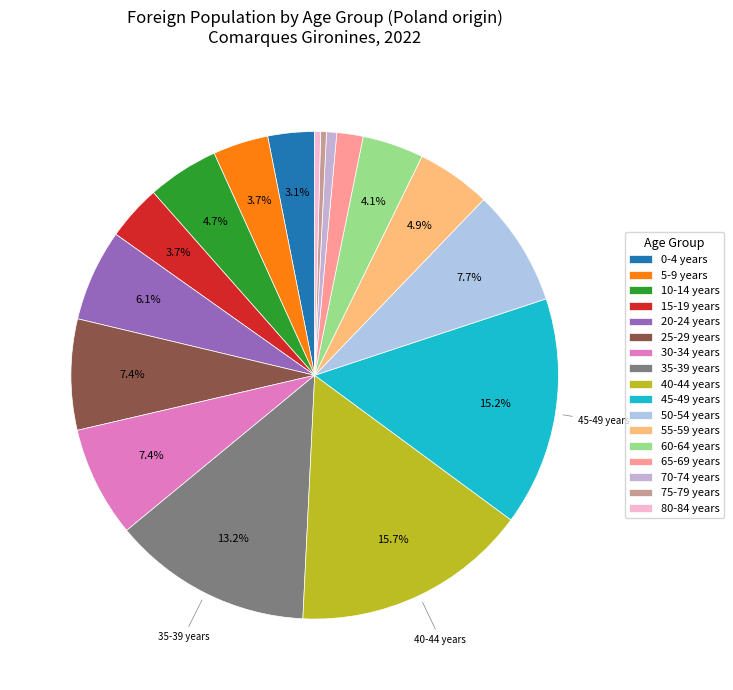

Is 50-54 years the majority of the pie?

No